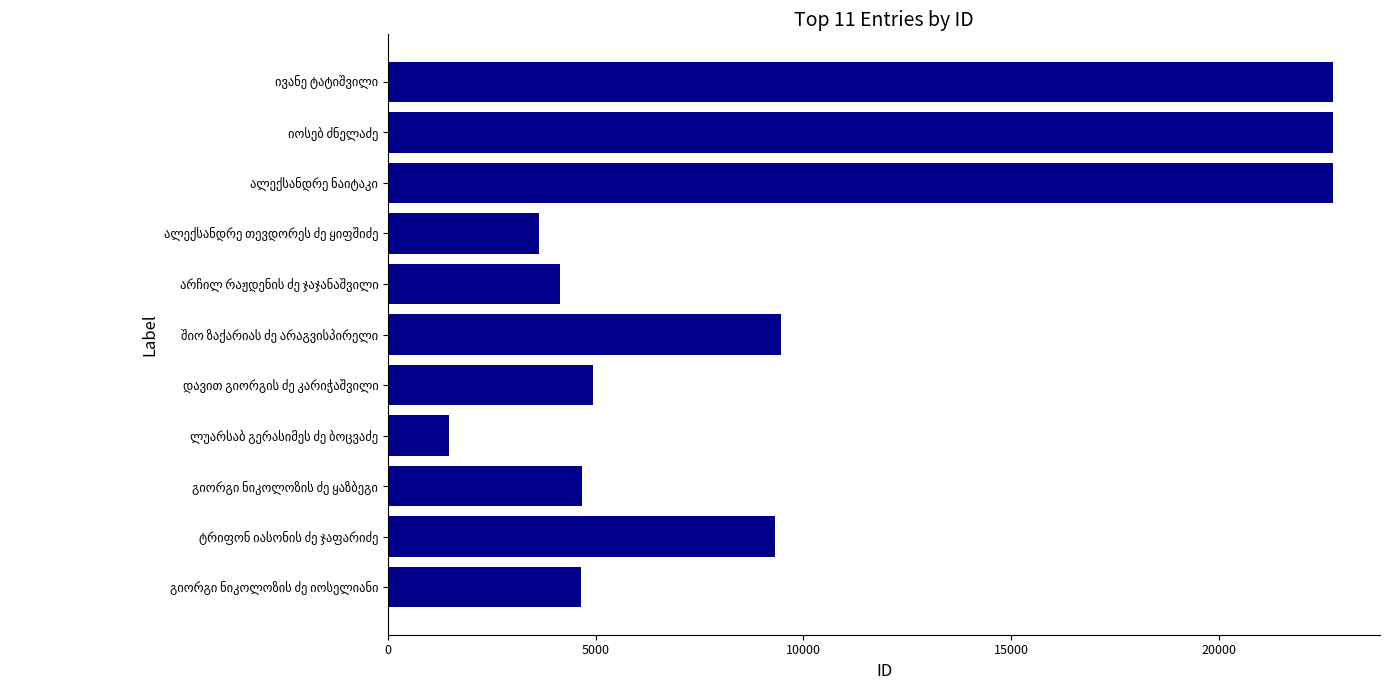

Count the number of data series in this chart.

1